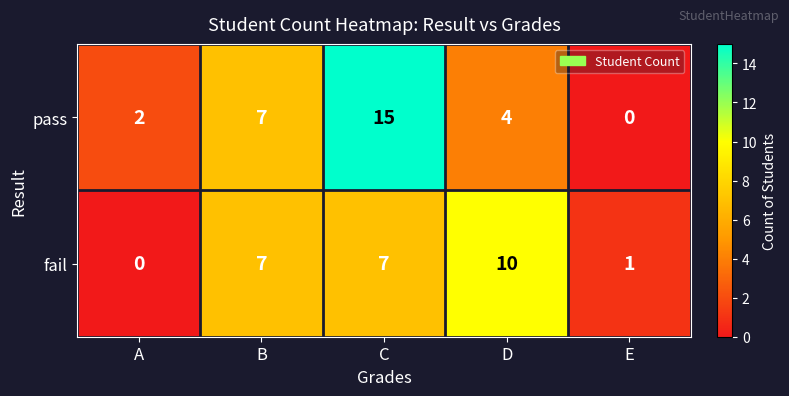

List the series in order of their peak value, lowest first.

fail, pass